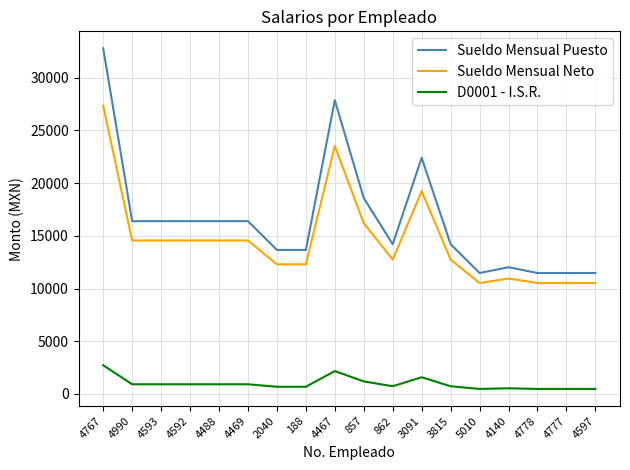

Is it true that Sueldo Mensual Neto equals 26896.2 at 3091?

False